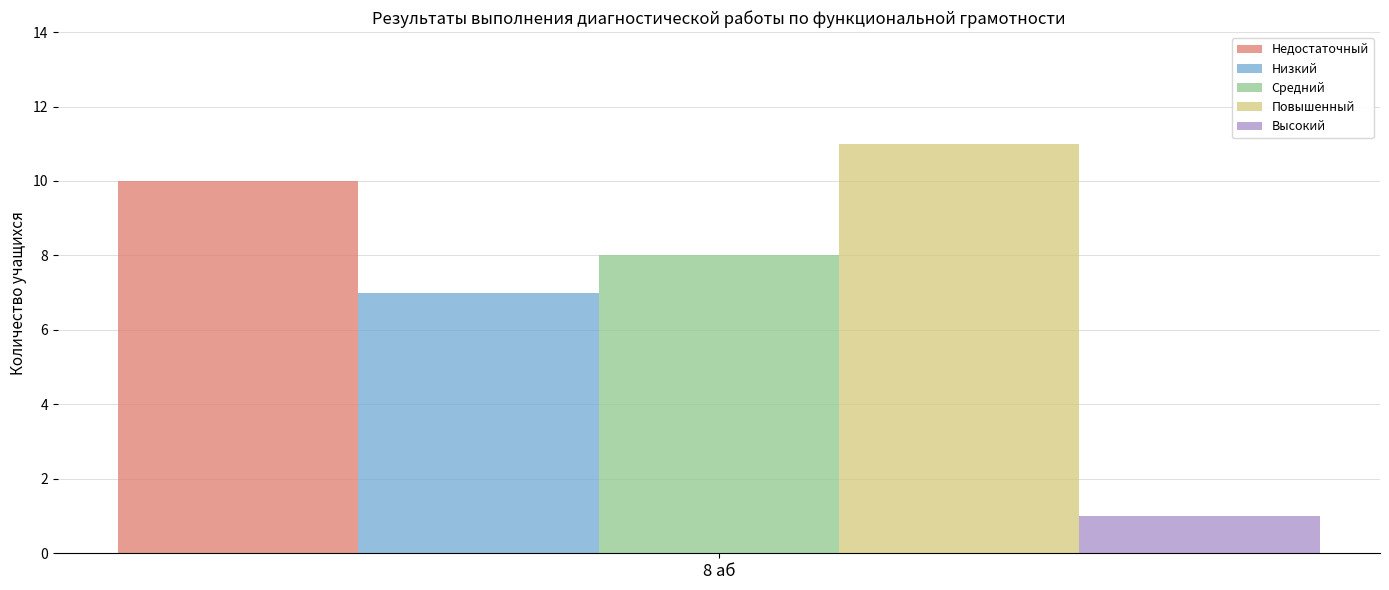

Reading left to right, extract all data points from this chart.

Недостаточный: 8 аб=10
Низкий: 8 аб=7
Средний: 8 аб=8
Повышенный: 8 аб=11
Высокий: 8 аб=1